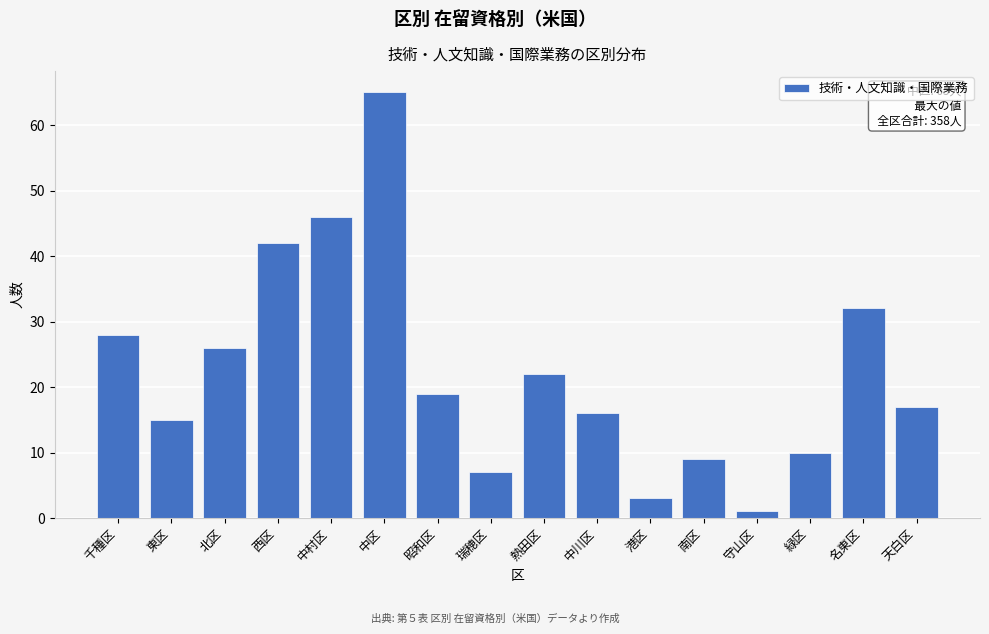

Reading left to right, what are all the values shown in this chart?

千種区=28	東区=15	北区=26	西区=42	中村区=46	中区=65	昭和区=19	瑞穂区=7	熱田区=22	中川区=16	港区=3	南区=9	守山区=1	緑区=10	名東区=32	天白区=17